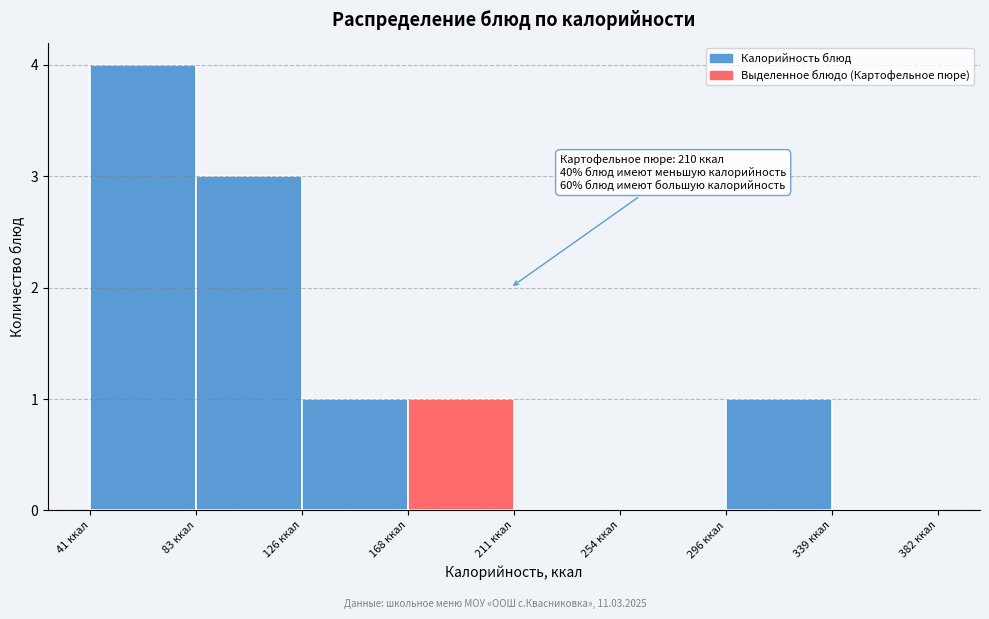

Over which range of the x-axis is the bar tallest?

40 to 85